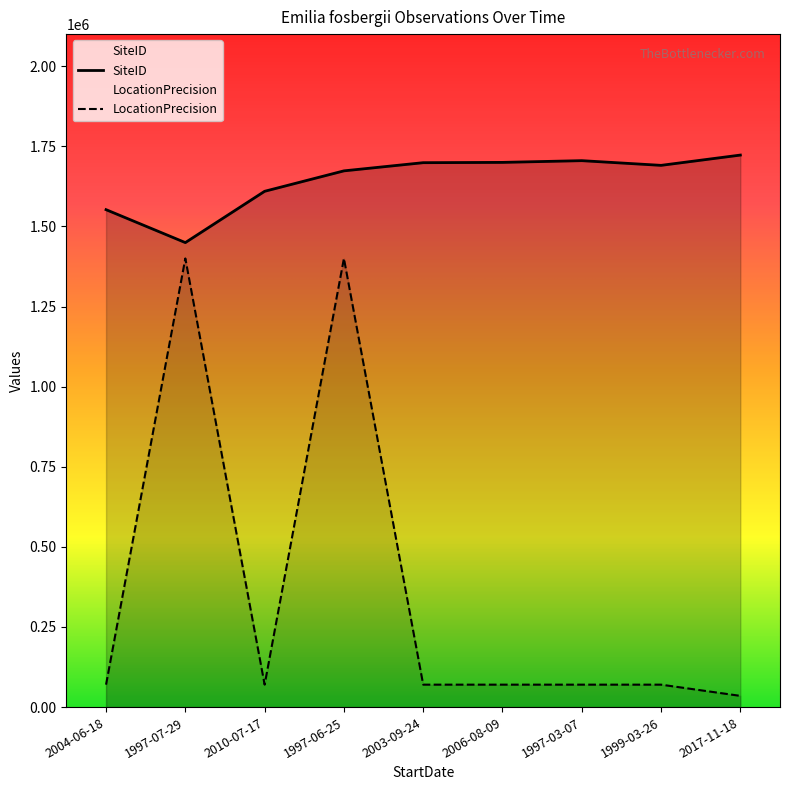

The value of LocationPrecision at 2004-06-18 is 26698. True or false?

False